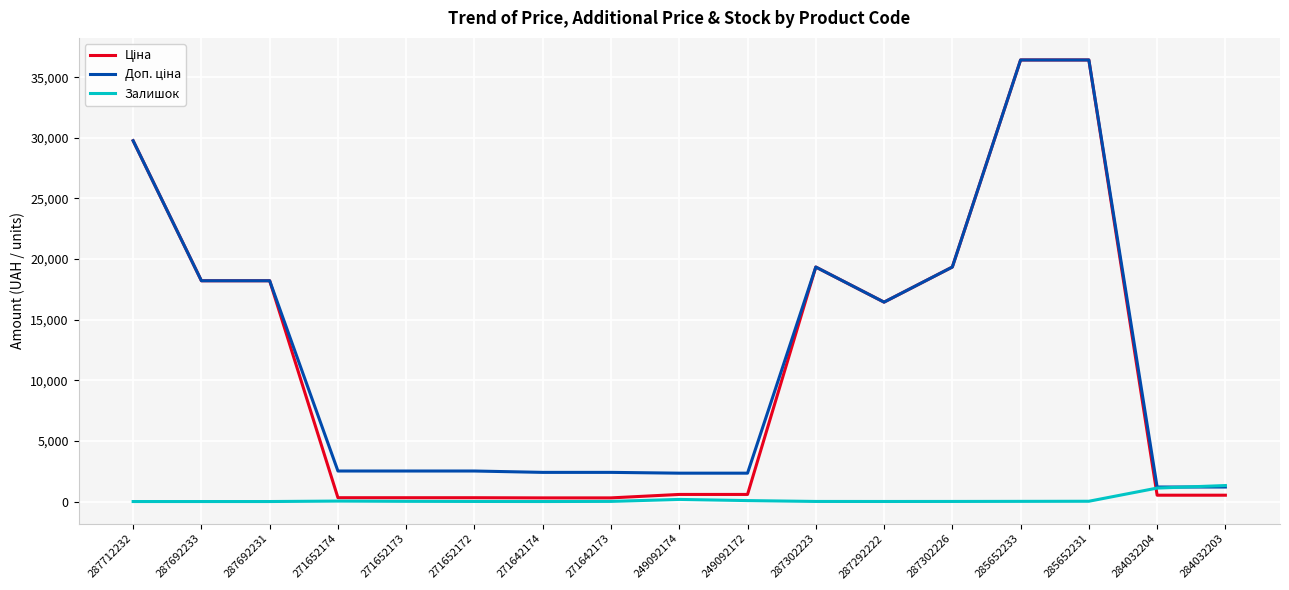

What is the greatest value displayed?

36424.0